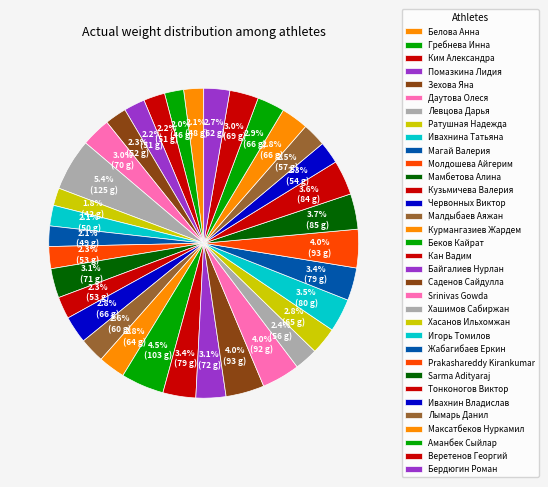

What percentage is NOT represented by Ивахнина Татьяна?

97.9%